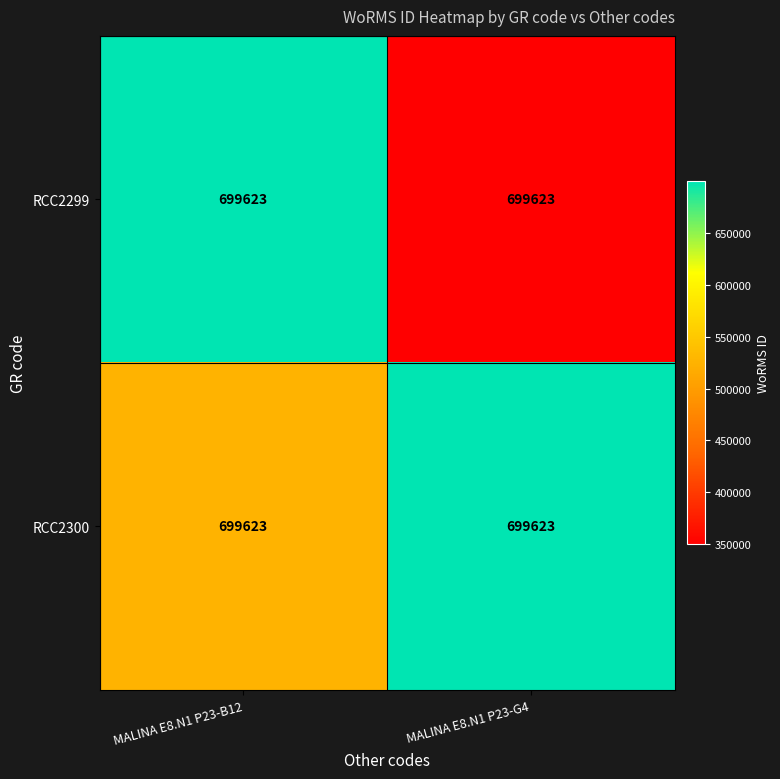

What is the total value across all series at MALINA E8.N1 P23-G4?

1049434.5